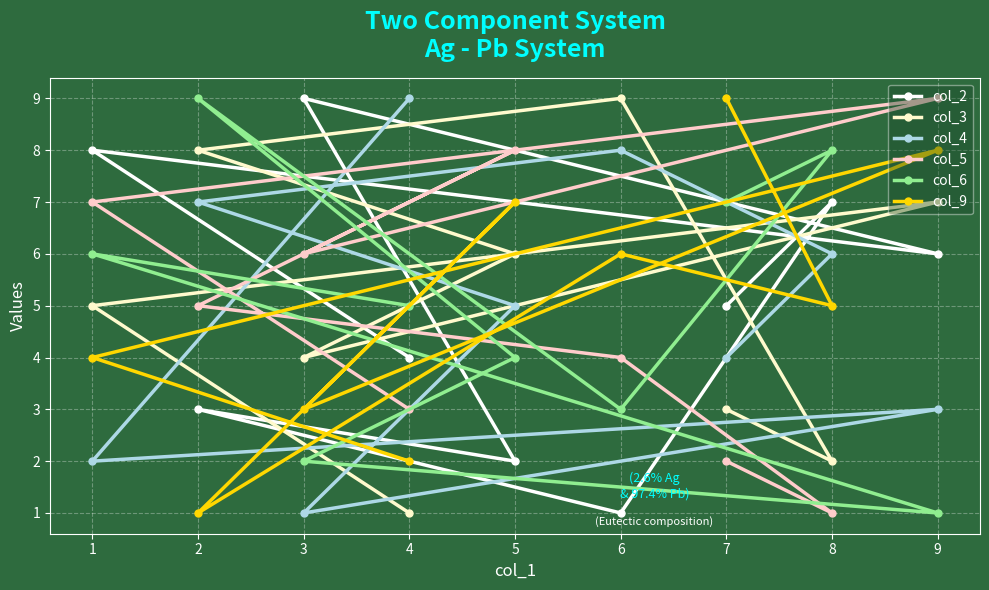

List the labels in order of col_4 value, smallest first.

3, 1, 9, 7, 5, 8, 2, 6, 4